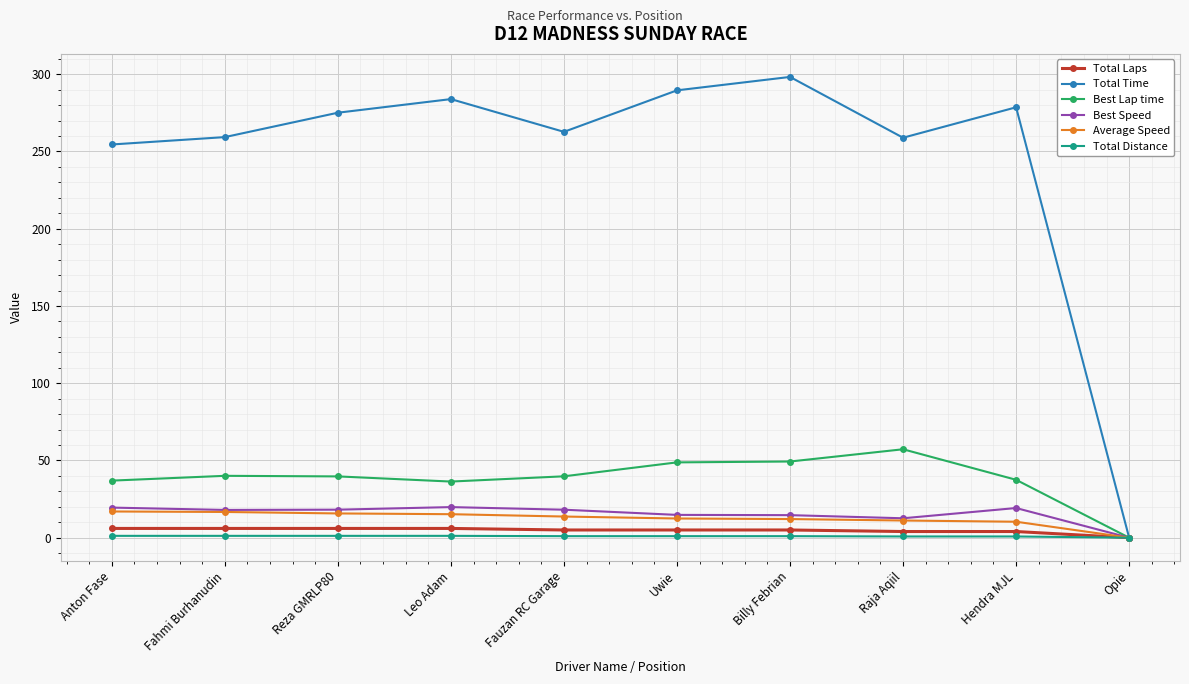

True or false: Average Speed has a value of 11.1 at Raja Aqiil.

True